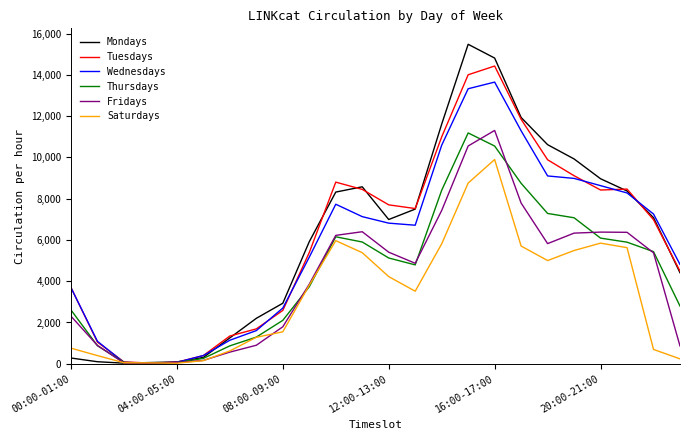

What is the sum of all Fridays values?

101712